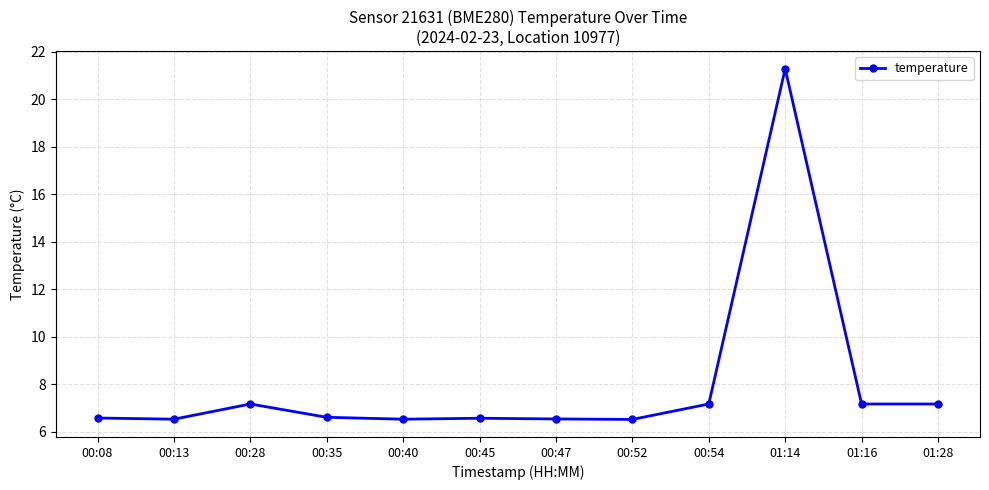

How many data points does each series have?

12